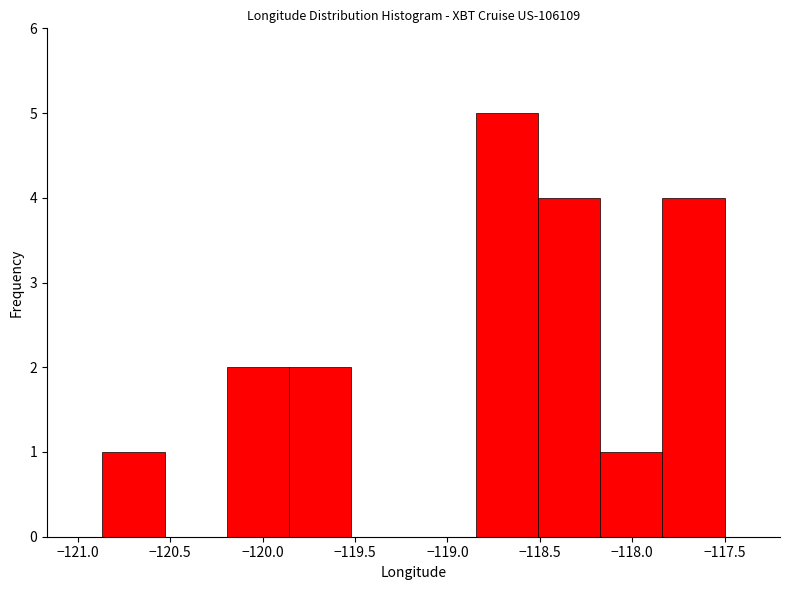

Reading left to right, list every bar in this chart as the range it spans on the x-axis followed by its height. Neither the bar edges nor the heights are printed on the chart, so give them approximately, as read against the axes.

-120.85 to -120.55: 1
-120.55 to -120.20: 0
-120.20 to -119.85: 2
-119.85 to -119.50: 2
-119.50 to -119.20: 0
-119.20 to -118.85: 0
-118.85 to -118.50: 5
-118.50 to -118.15: 4
-118.15 to -117.85: 1
-117.85 to -117.50: 4